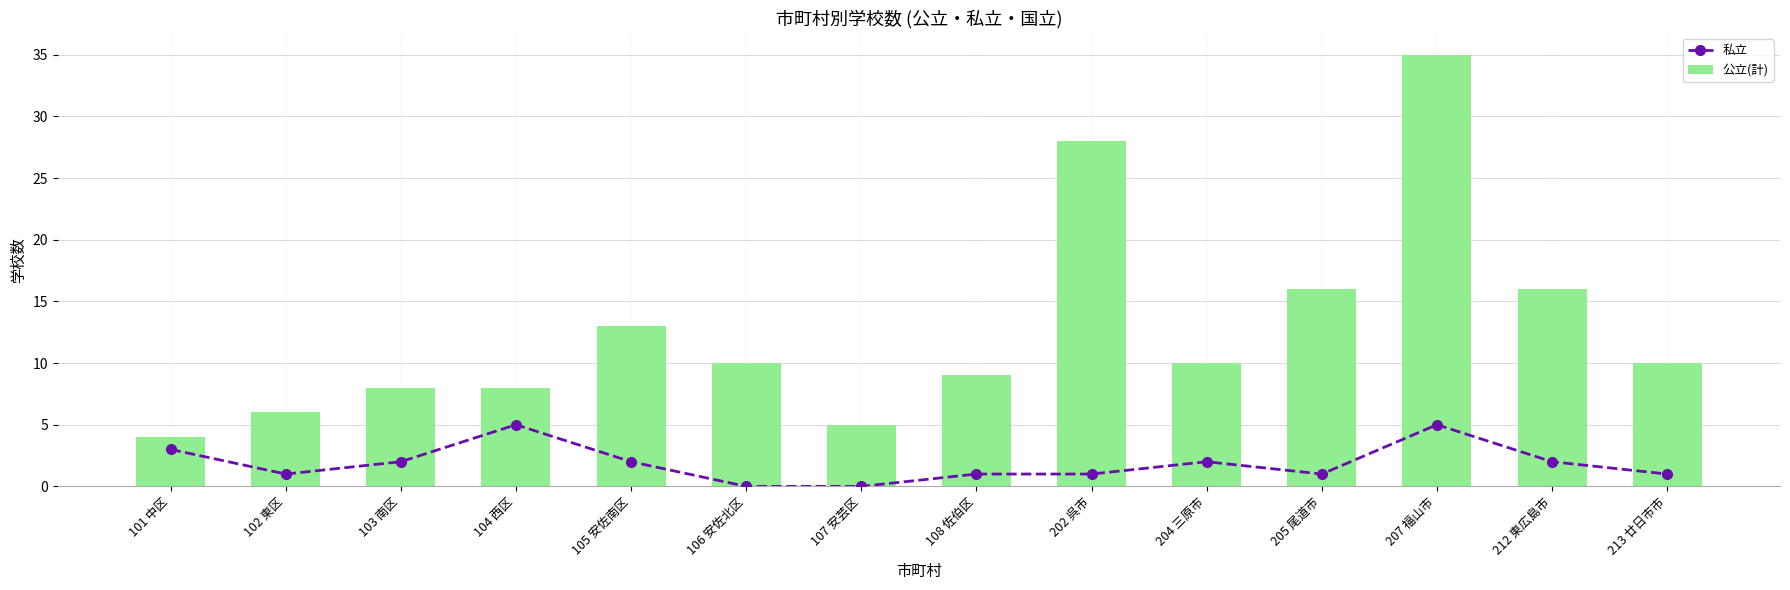

Are the bars grouped side by side (vs. stacked)?

Yes